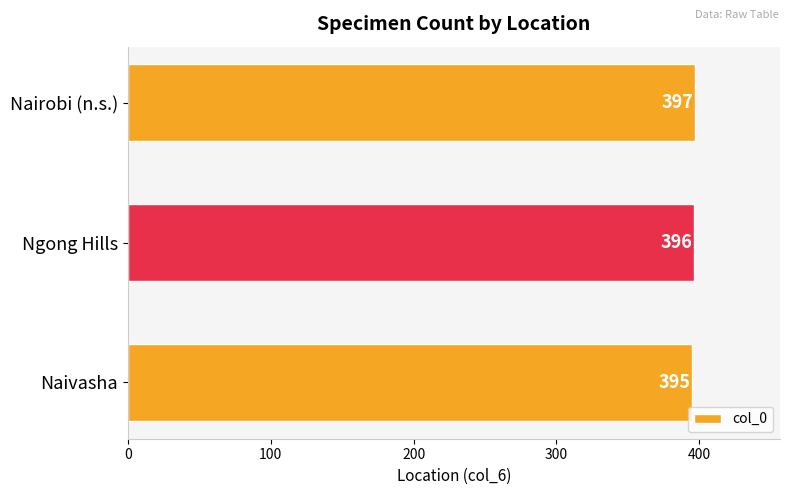

Count the number of categories in the chart.

3